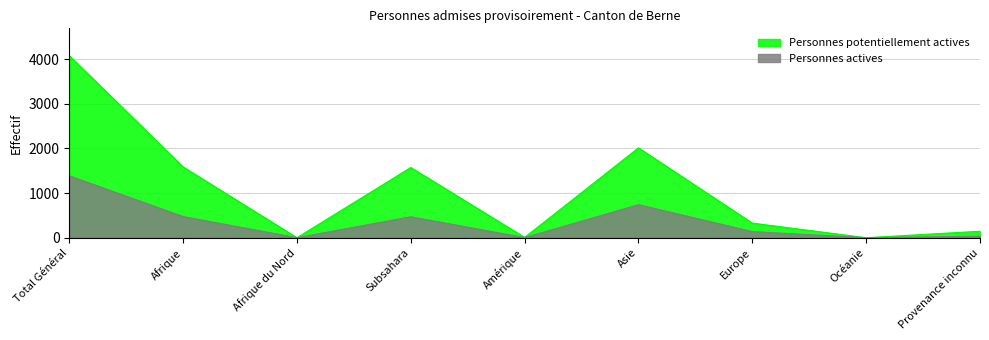

How many values in the Personnes actives series are below 137?

4